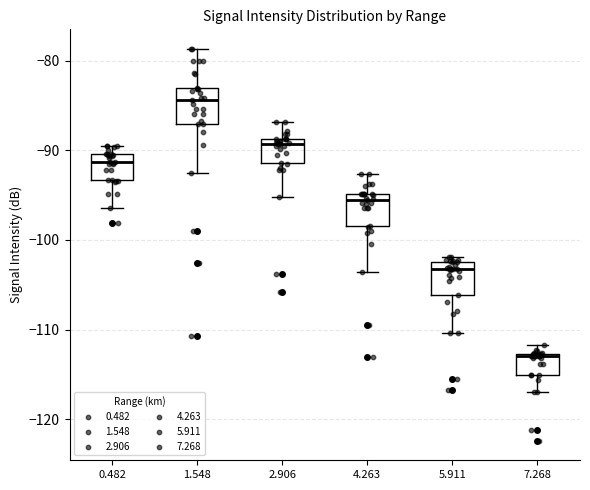

Where does the lower whisker of the box at x = 7.268 end on the y-axis? The values are not printed on the chart, so give them approximately, as read against the axis.

-117